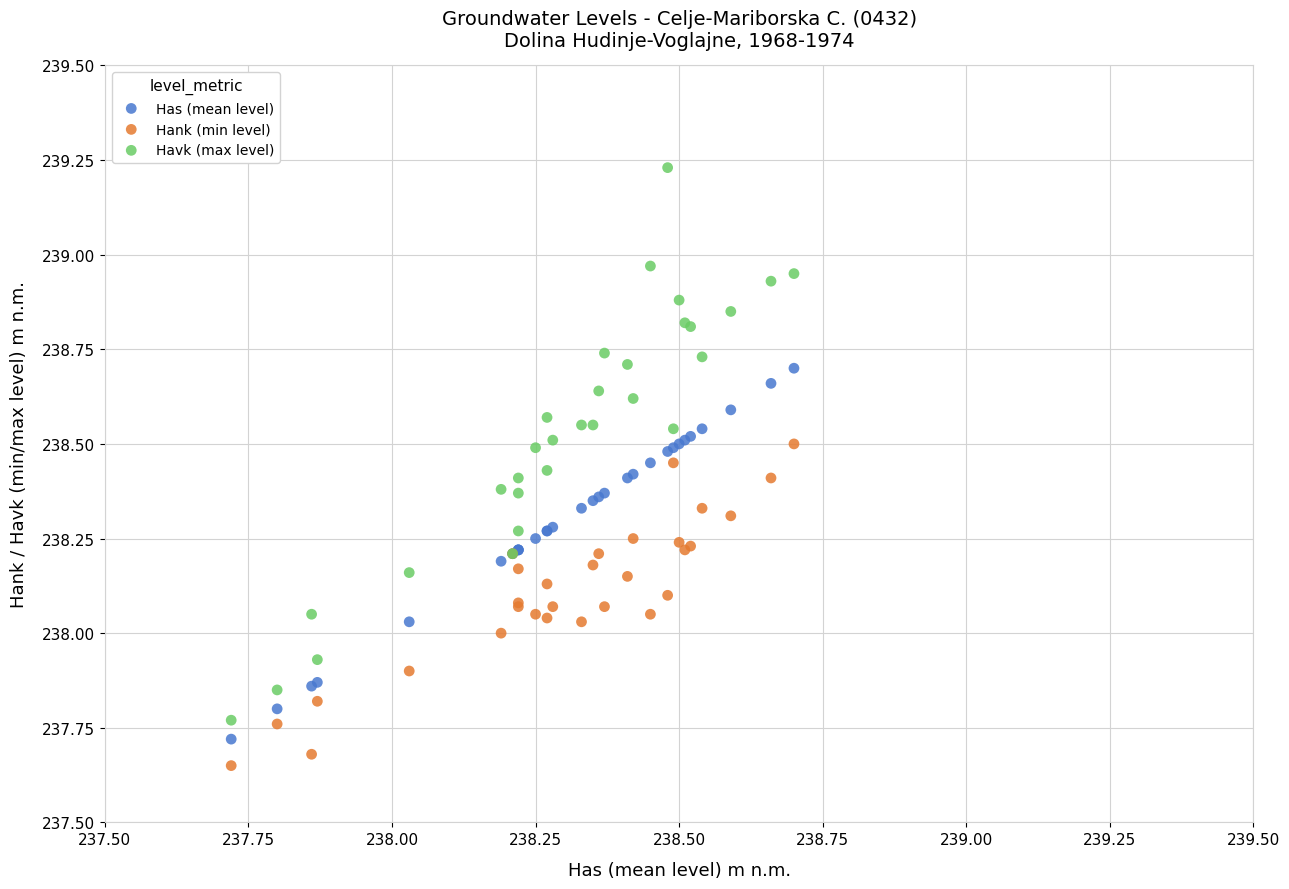

Which series contains the highest Y value?

Havk (max level)